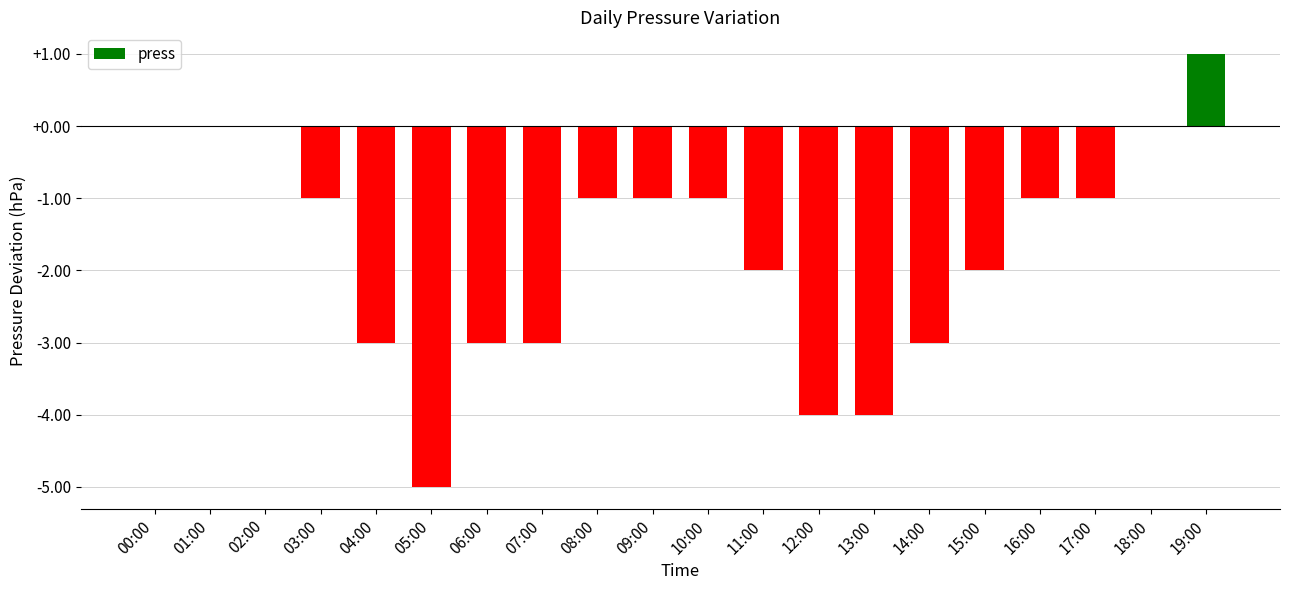

Which label corresponds to the largest value in the chart?

19:00